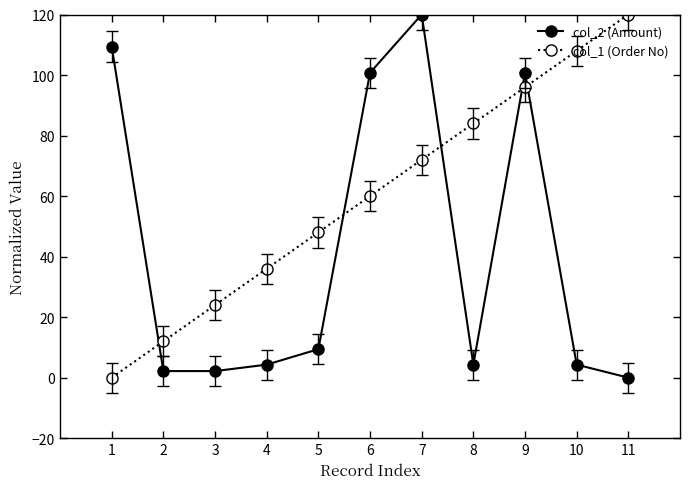

What is the average value of the col_1 (Order No) series?

60.0